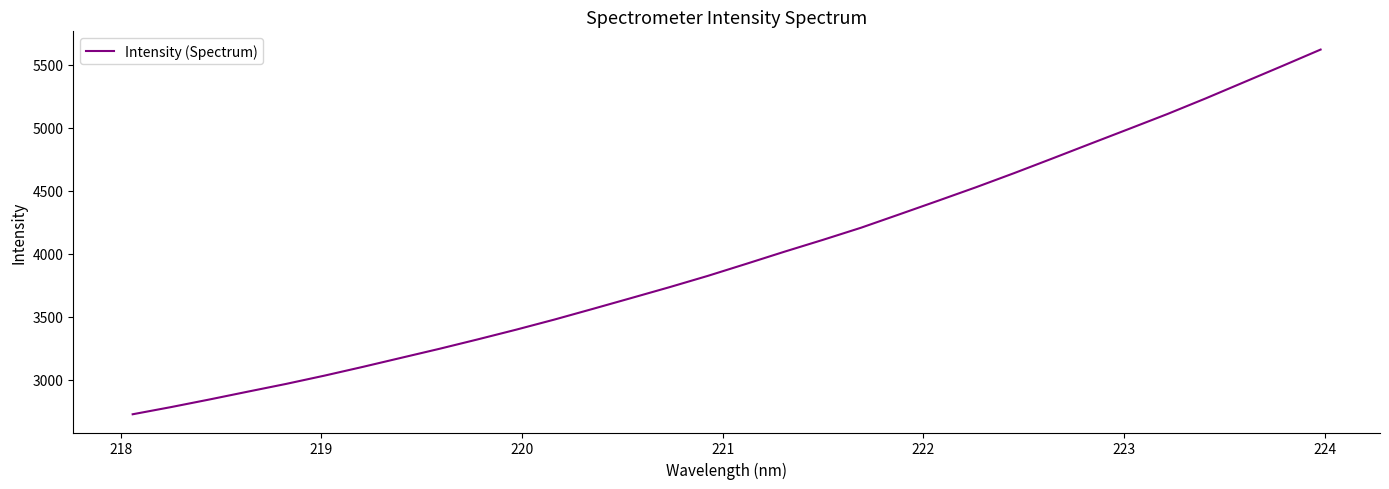

What is the smallest value displayed?

2727.8